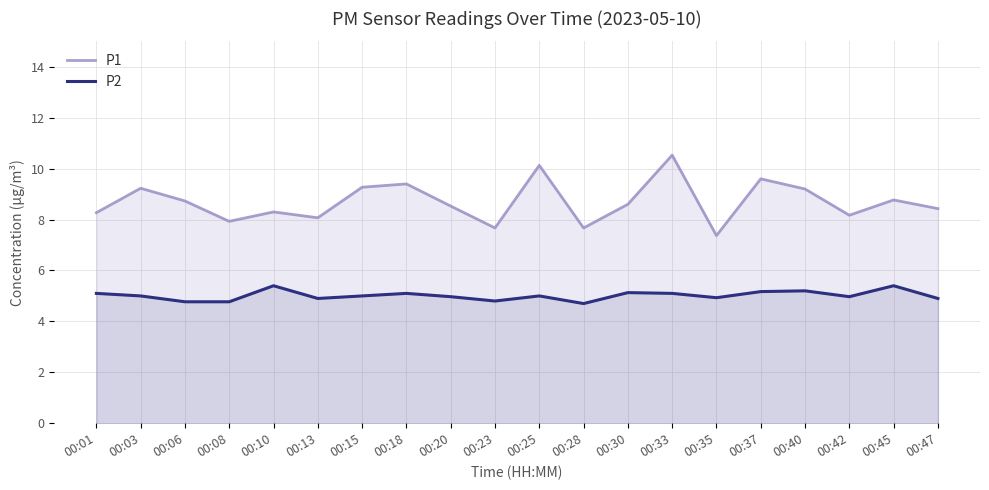

Is the value of P2 at 00:13 greater than the value of P1 at 00:20?

No